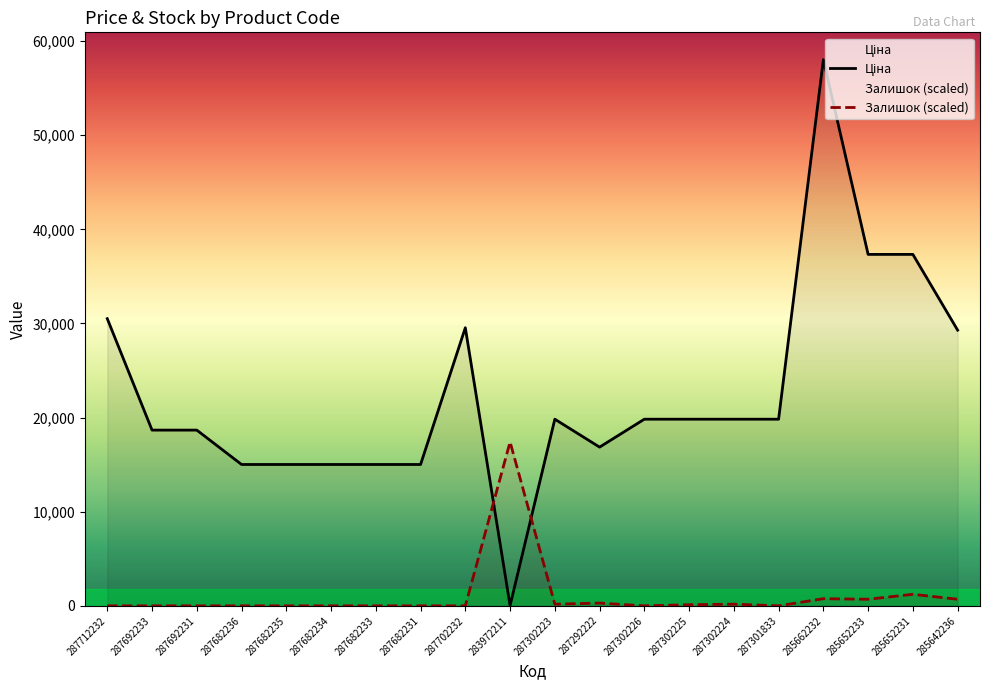

At 285642236, list the series in order from largest to smallest.

Ціна, Залишок